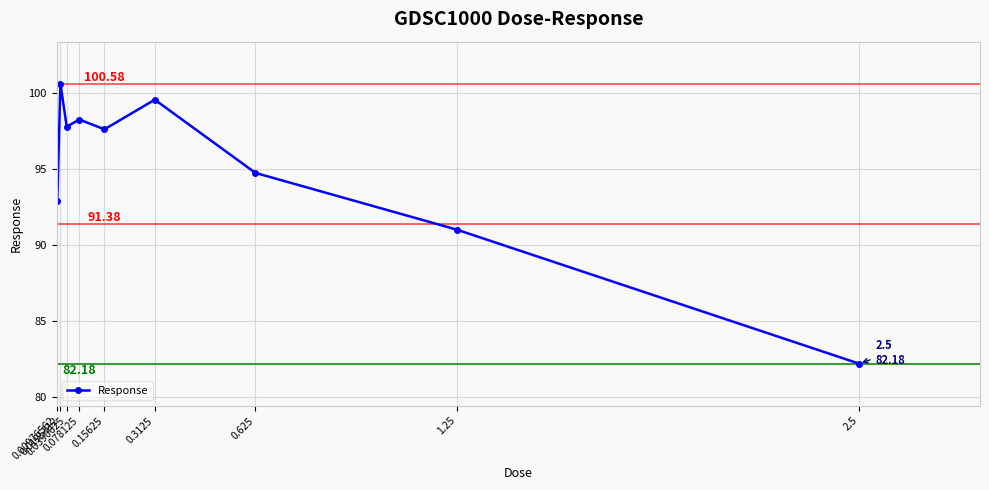

The chart shows a value of 144.7 at 0.0390625. True or false?

False